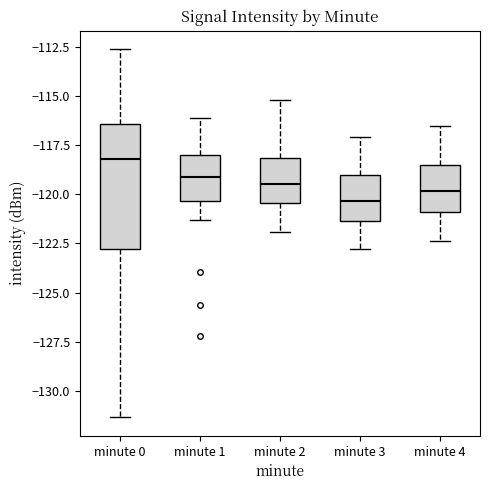

Reading left to right, read every box against the y-axis: the position of its median line, the range the box covers, and the ends of its whiskers. The values are not printed on the chart, so give them approximately, as read against the axis.

minute 0: median -118.0, box -123.0 to -116.5, whiskers -131.5 to -112.5
minute 1: median -119.0, box -120.5 to -118.0, whiskers -121.5 to -116.0
minute 2: median -119.5, box -120.5 to -118.0, whiskers -122.0 to -115.0
minute 3: median -120.5, box -121.5 to -119.0, whiskers -123.0 to -117.0
minute 4: median -120.0, box -121.0 to -118.5, whiskers -122.5 to -116.5